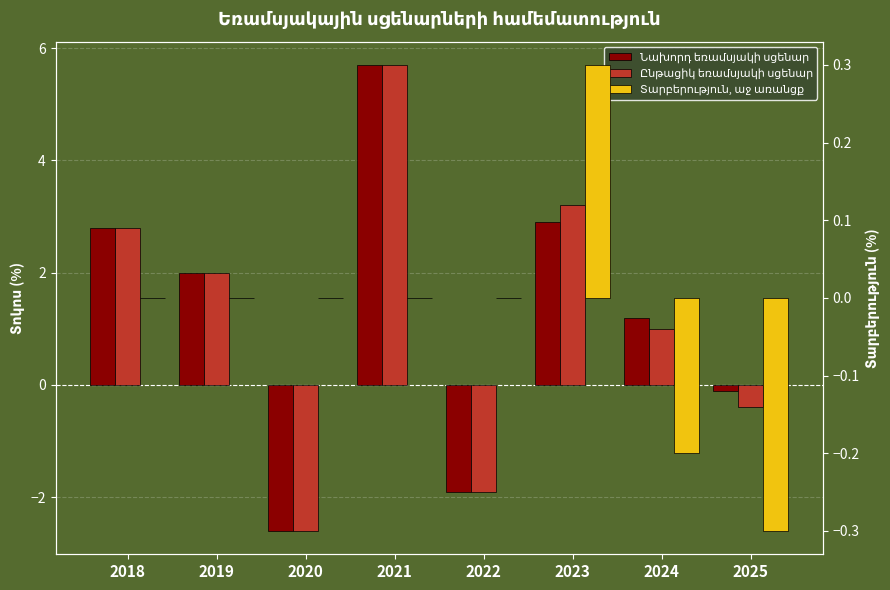

What is the difference between the maximum and minimum values in the Տարբերություն, աջ առանցք series?

0.6